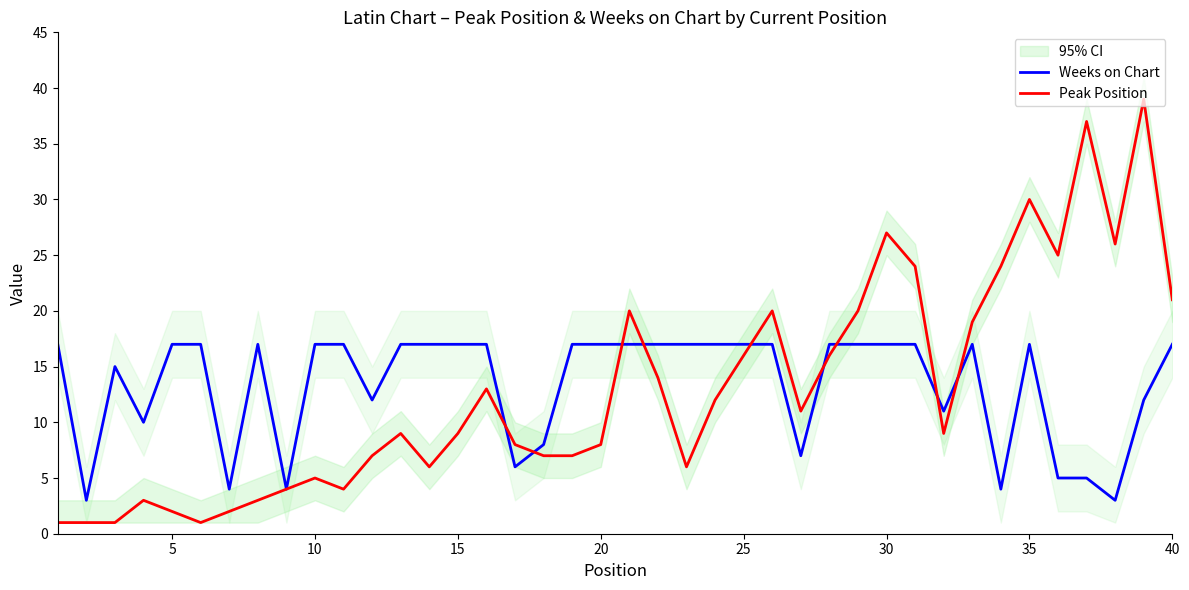

How many interior local valleys does the Peak Position series have?

8